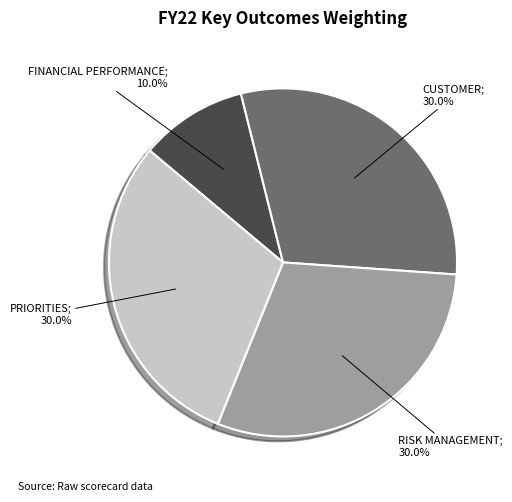

Does any single category account for the majority?

No